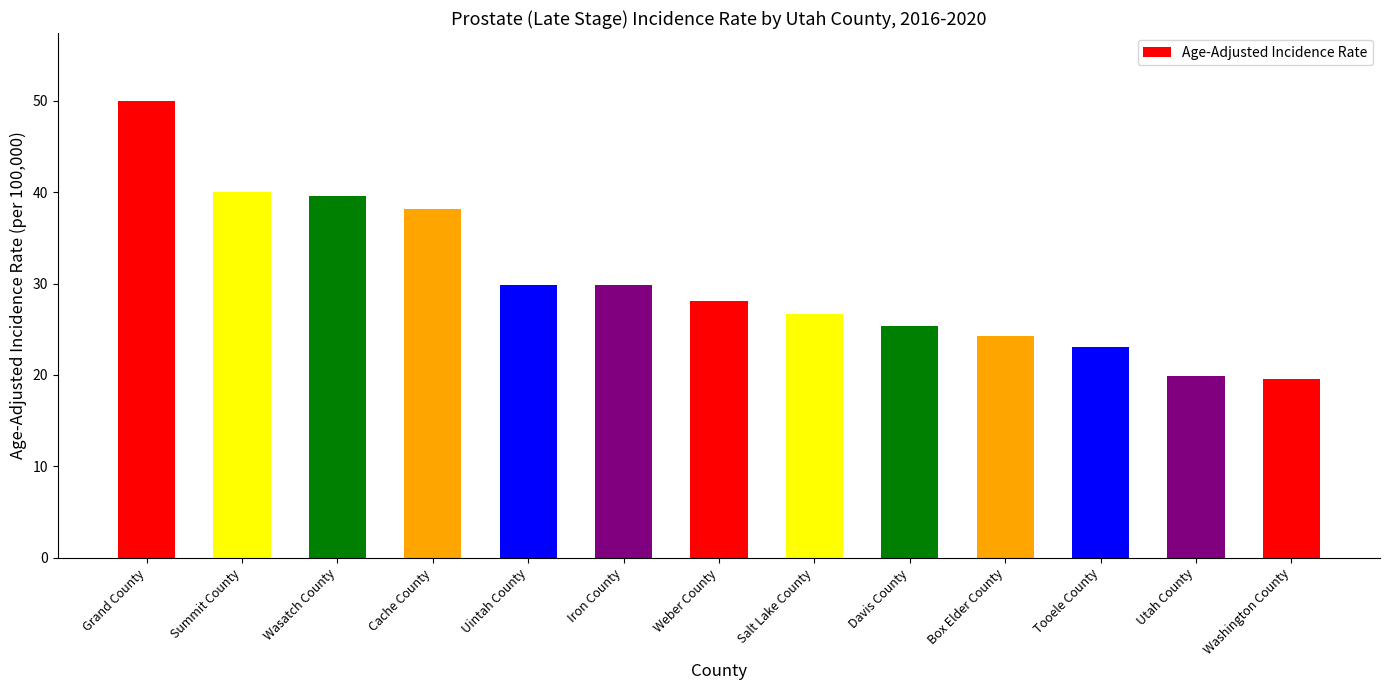

The chart shows a value of 18.2 at Summit County. True or false?

False